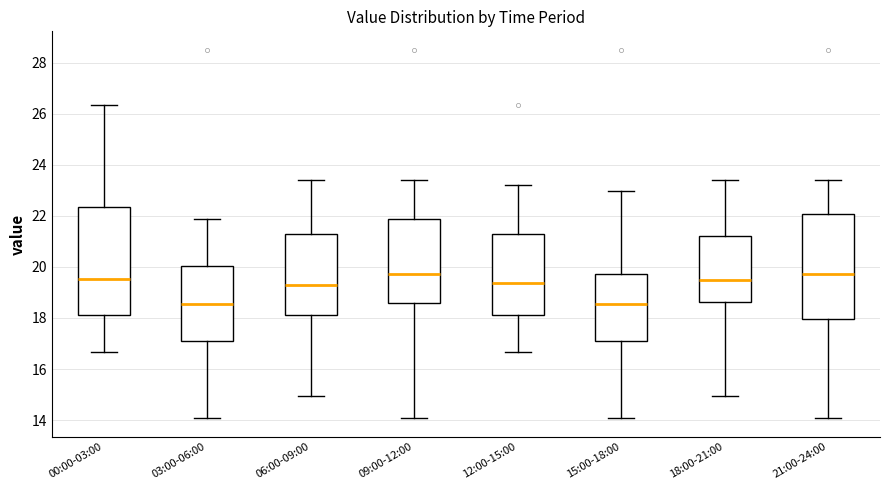

Reading left to right, transcribe this box plot: for each box, give where its median line is, the range the box spans, and where its two whiskers end, as read against the y-axis. The values are not printed on the chart, so give them approximately, as read against the axis.

00:00-03:00: median 19.6, box 18.2 to 22.4, whiskers 16.6 to 26.4
03:00-06:00: median 18.6, box 17.0 to 20.0, whiskers 14.0 to 21.8
06:00-09:00: median 19.2, box 18.2 to 21.2, whiskers 15.0 to 23.4
09:00-12:00: median 19.8, box 18.6 to 21.8, whiskers 14.0 to 23.4
12:00-15:00: median 19.4, box 18.2 to 21.2, whiskers 16.6 to 23.2
15:00-18:00: median 18.6, box 17.0 to 19.8, whiskers 14.0 to 23.0
18:00-21:00: median 19.4, box 18.6 to 21.2, whiskers 15.0 to 23.4
21:00-24:00: median 19.8, box 18.0 to 22.0, whiskers 14.0 to 23.4